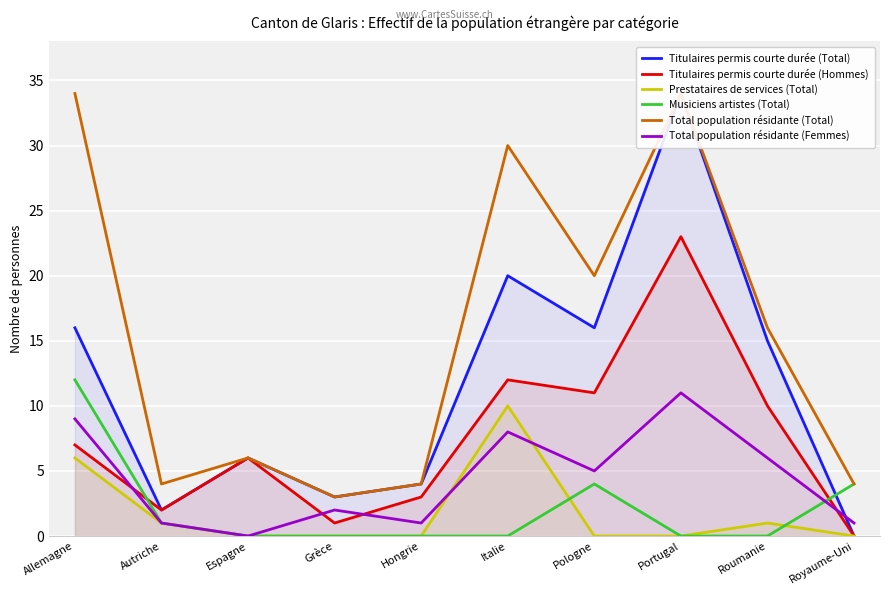

Reading left to right, what are all the values shown in this chart?

Titulaires permis courte durée (Total): 16	2	6	3	4	20	16	34	15	0
Titulaires permis courte durée (Hommes): 7	2	6	1	3	12	11	23	10	0
Prestataires de services (Total): 6	1	0	0	0	10	0	0	1	0
Musiciens artistes (Total): 12	1	0	0	0	0	4	0	0	4
Total population résidante (Total): 34	4	6	3	4	30	20	34	16	4
Total population résidante (Femmes): 9	1	0	2	1	8	5	11	6	1